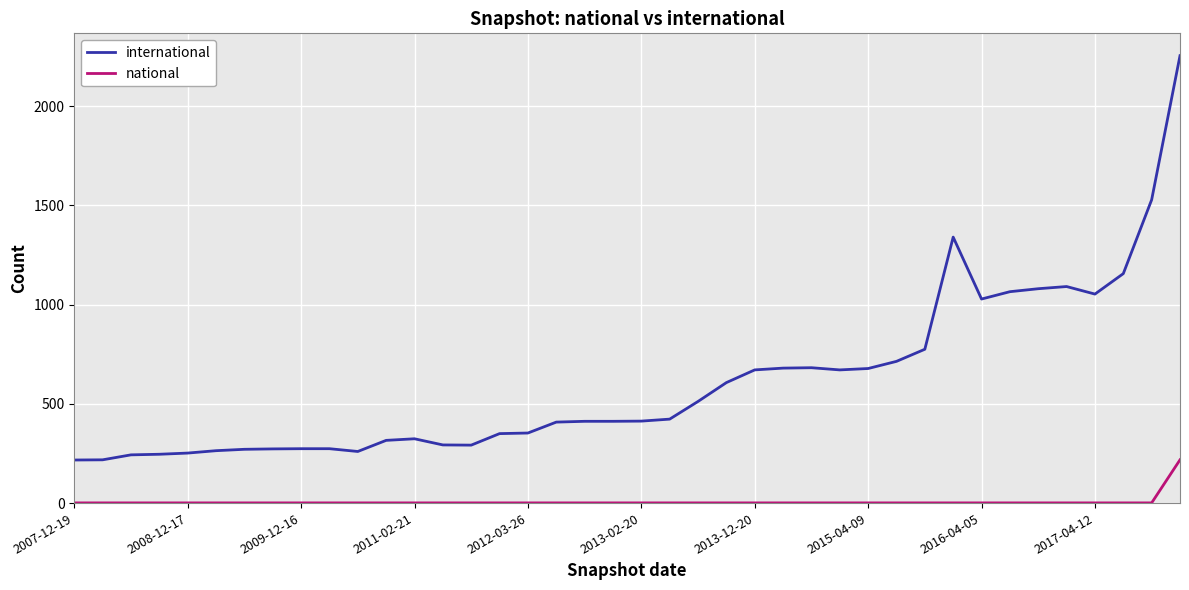

What are all the series names shown in the legend?

international, national